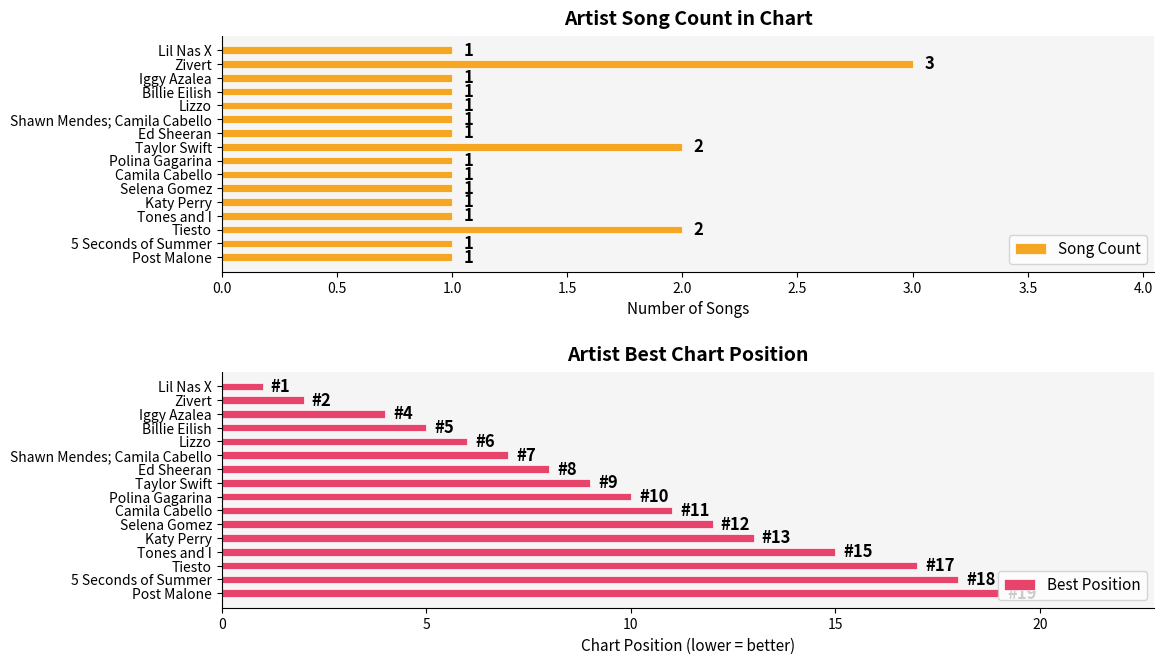

Which series has the largest total across all categories?

Best Position